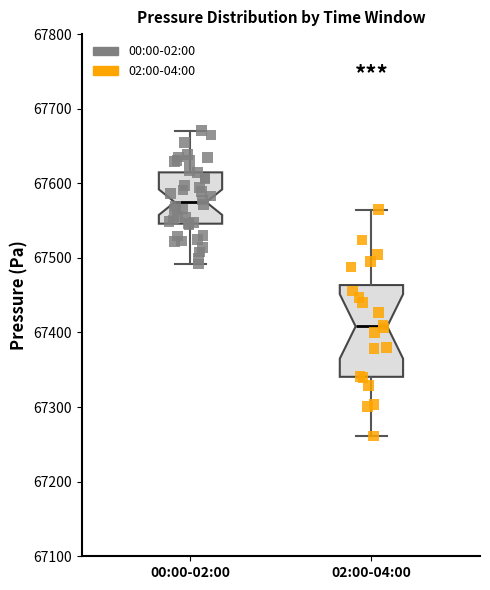

Reading left to right, transcribe this box plot: for each box, give where its median line is, the range the box spans, and where its two whiskers end, as read against the y-axis. The values are not printed on the chart, so give them approximately, as read against the axis.

00:00-02:00: median 67570, box 67550 to 67610, whiskers 67490 to 67670
02:00-04:00: median 67410, box 67340 to 67460, whiskers 67260 to 67560